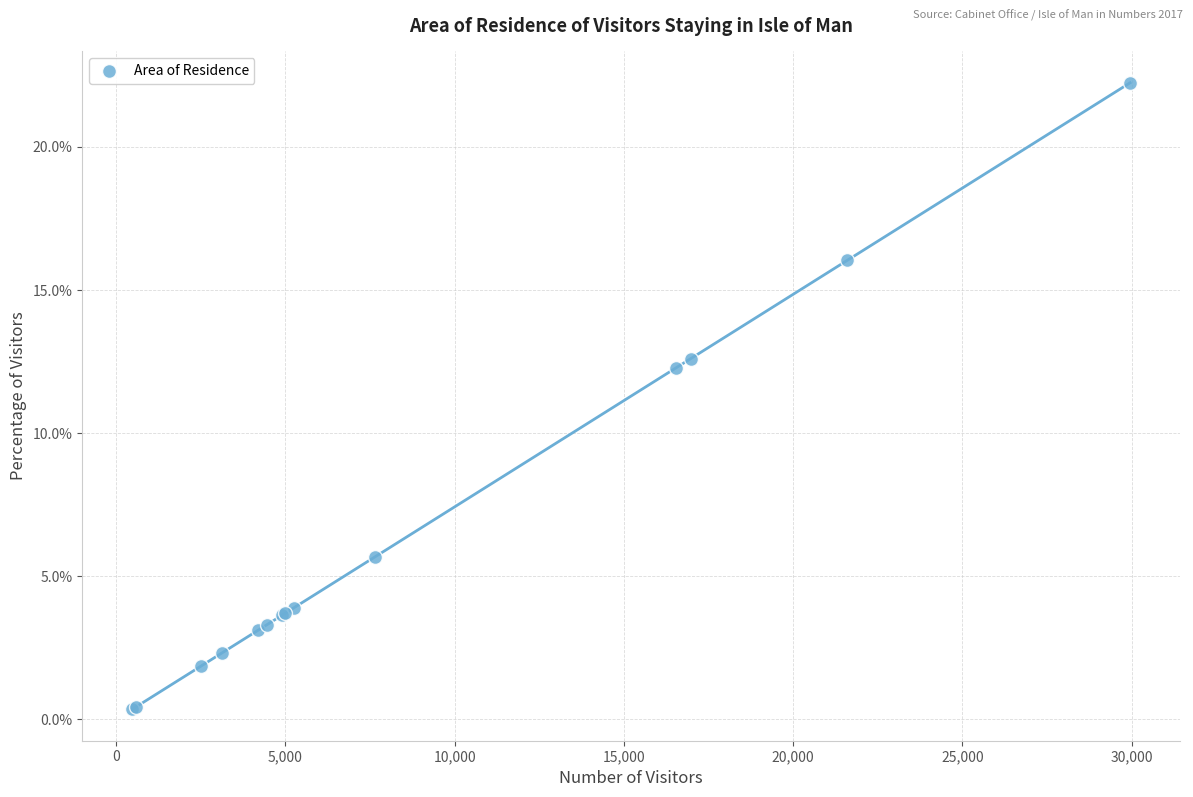

What Y value in the scatter plot is closest to 11?

12.3